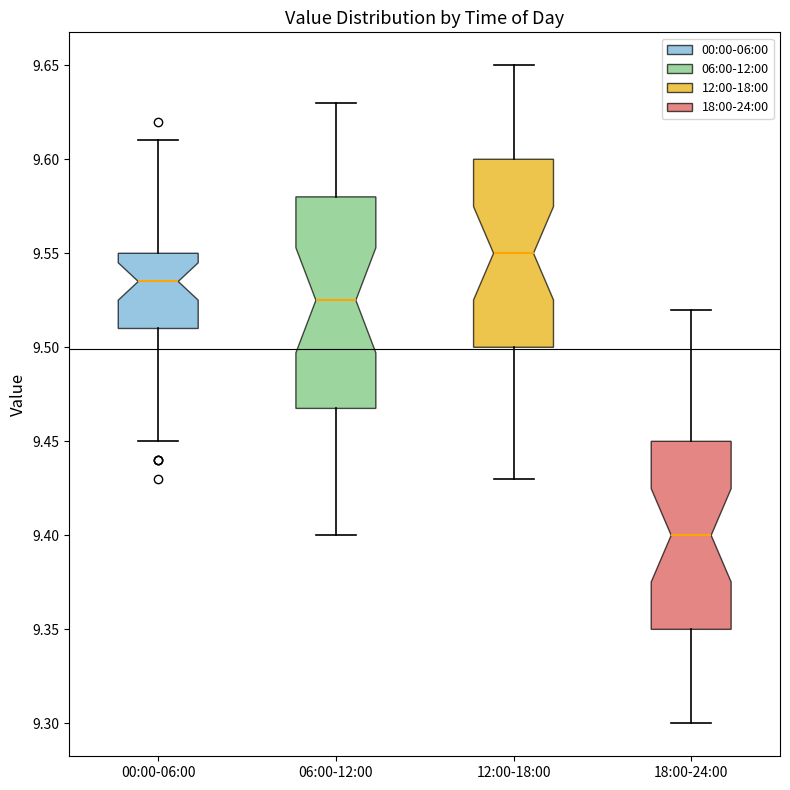

Reading left to right, transcribe this box plot: for each box, give where its median line is, the range the box spans, and where its two whiskers end, as read against the y-axis. The values are not printed on the chart, so give them approximately, as read against the axis.

00:00-06:00: median 9.535, box 9.510 to 9.550, whiskers 9.450 to 9.610
06:00-12:00: median 9.525, box 9.470 to 9.580, whiskers 9.400 to 9.630
12:00-18:00: median 9.550, box 9.500 to 9.600, whiskers 9.430 to 9.650
18:00-24:00: median 9.400, box 9.350 to 9.450, whiskers 9.300 to 9.520